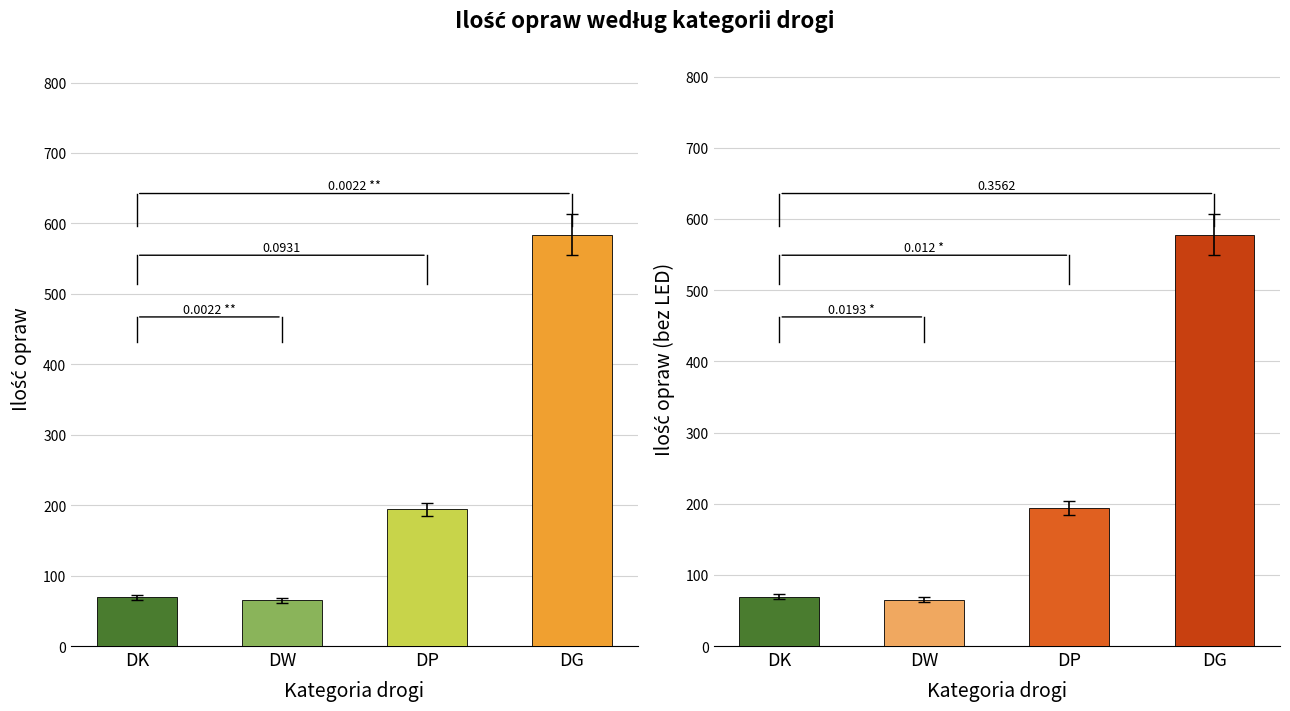

Which series has the largest range (max minus min)?

Ilość opraw